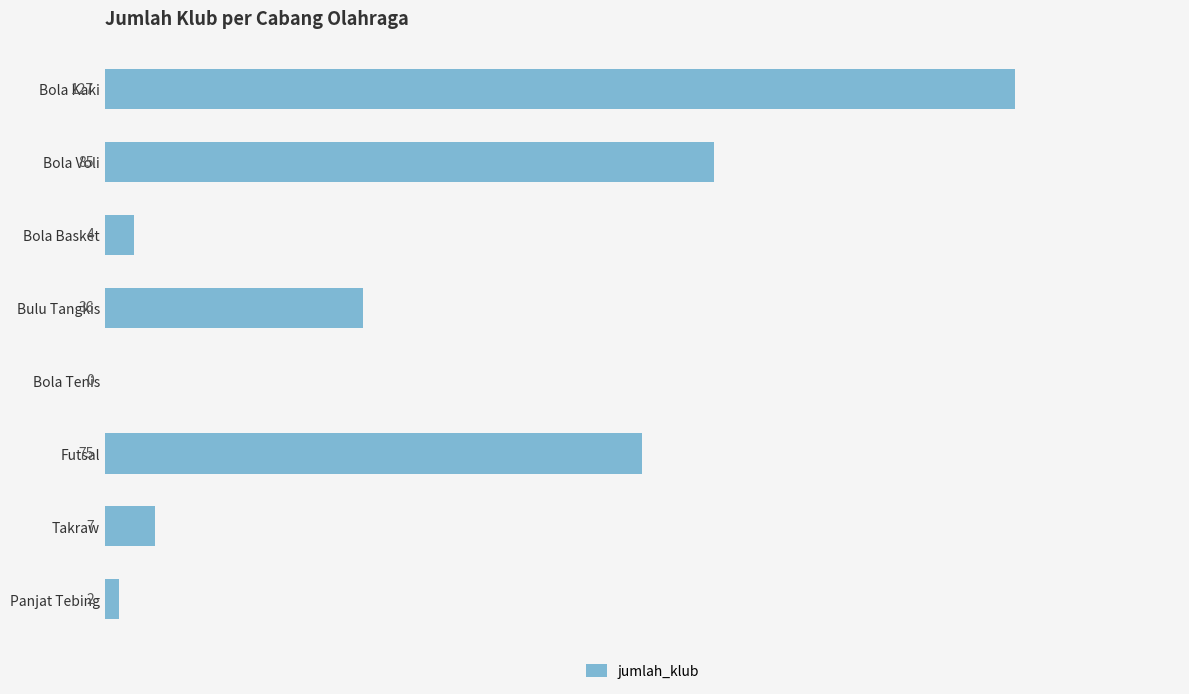

How many positive values are there?

7